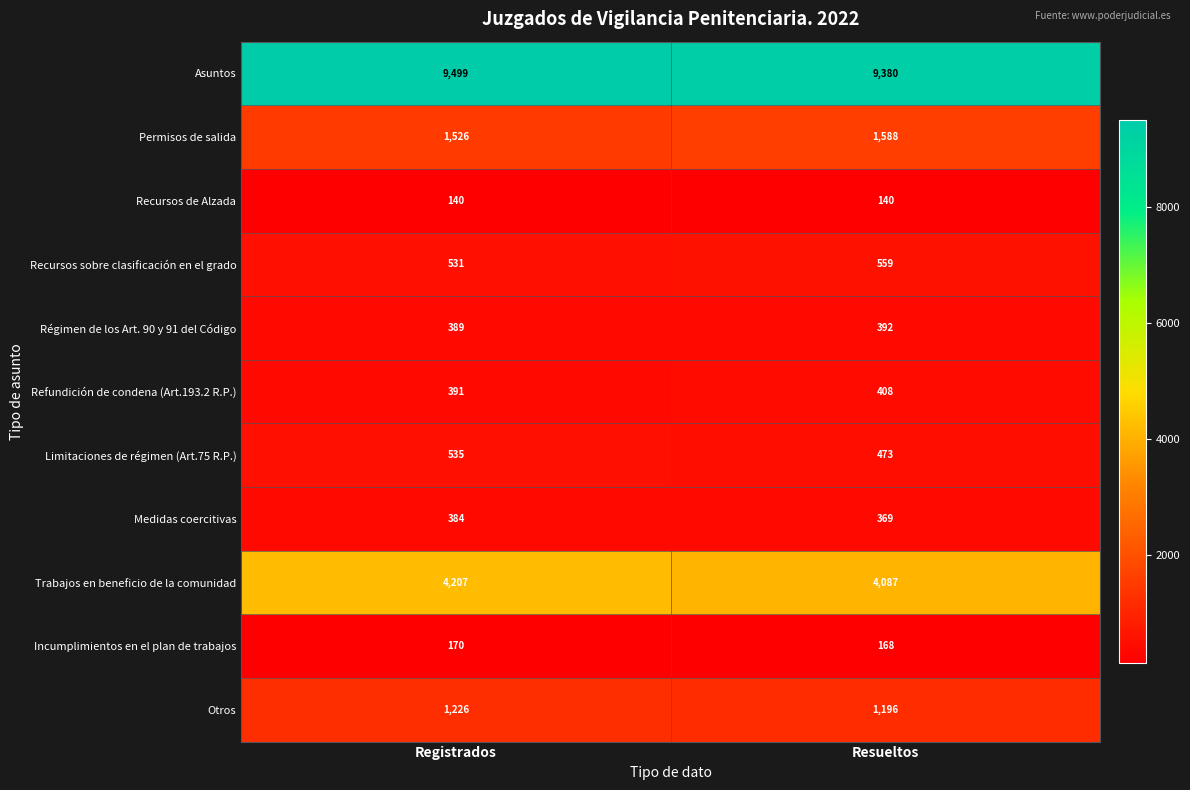

The Refundición de condena (Art.193.2 R.P.) series shows 408 at Resueltos. True or false?

True